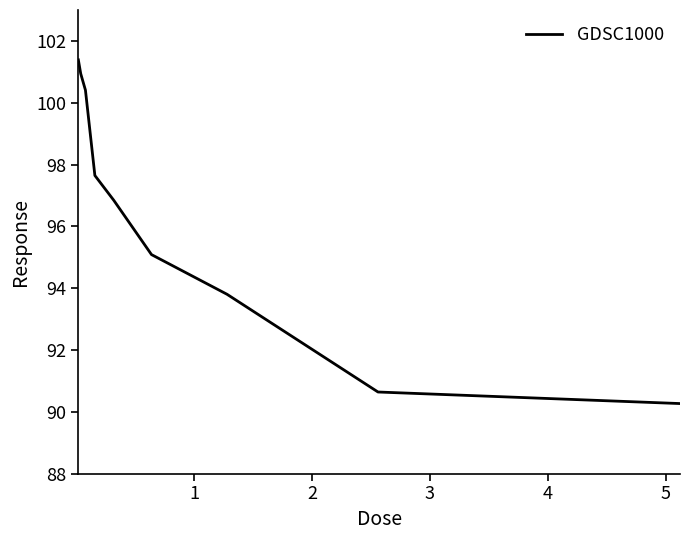

Count the number of categories in the chart.

9